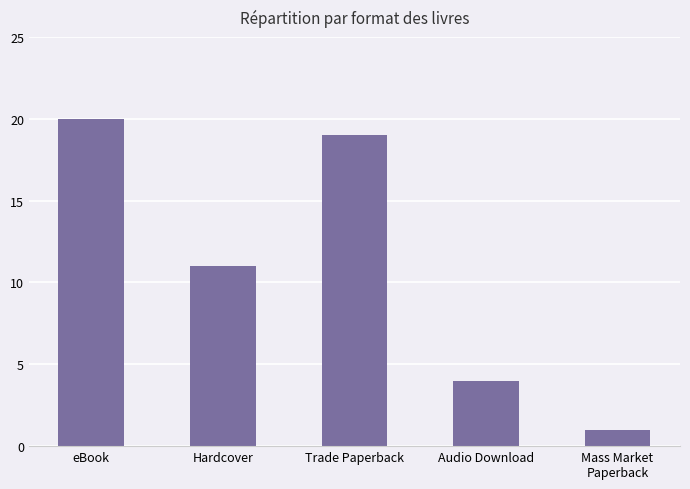

What is the sum of all values?

55